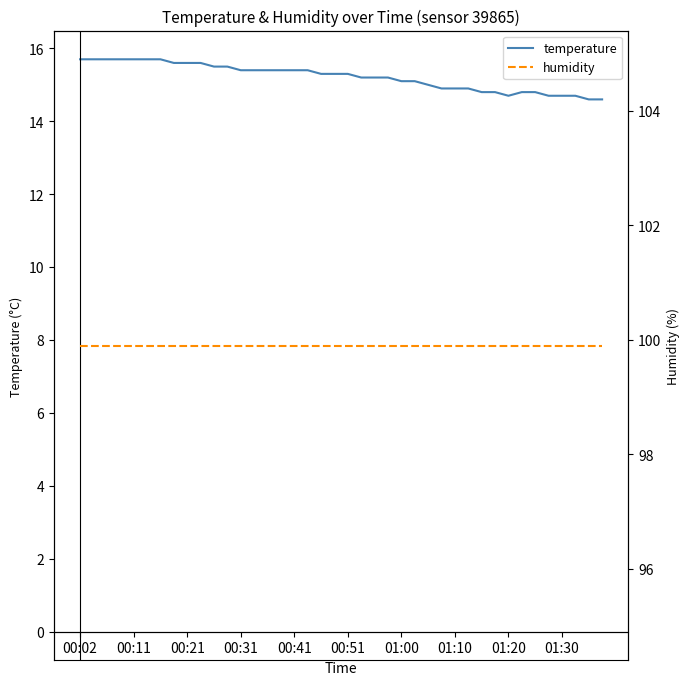

Which series has the largest range (max minus min)?

temperature